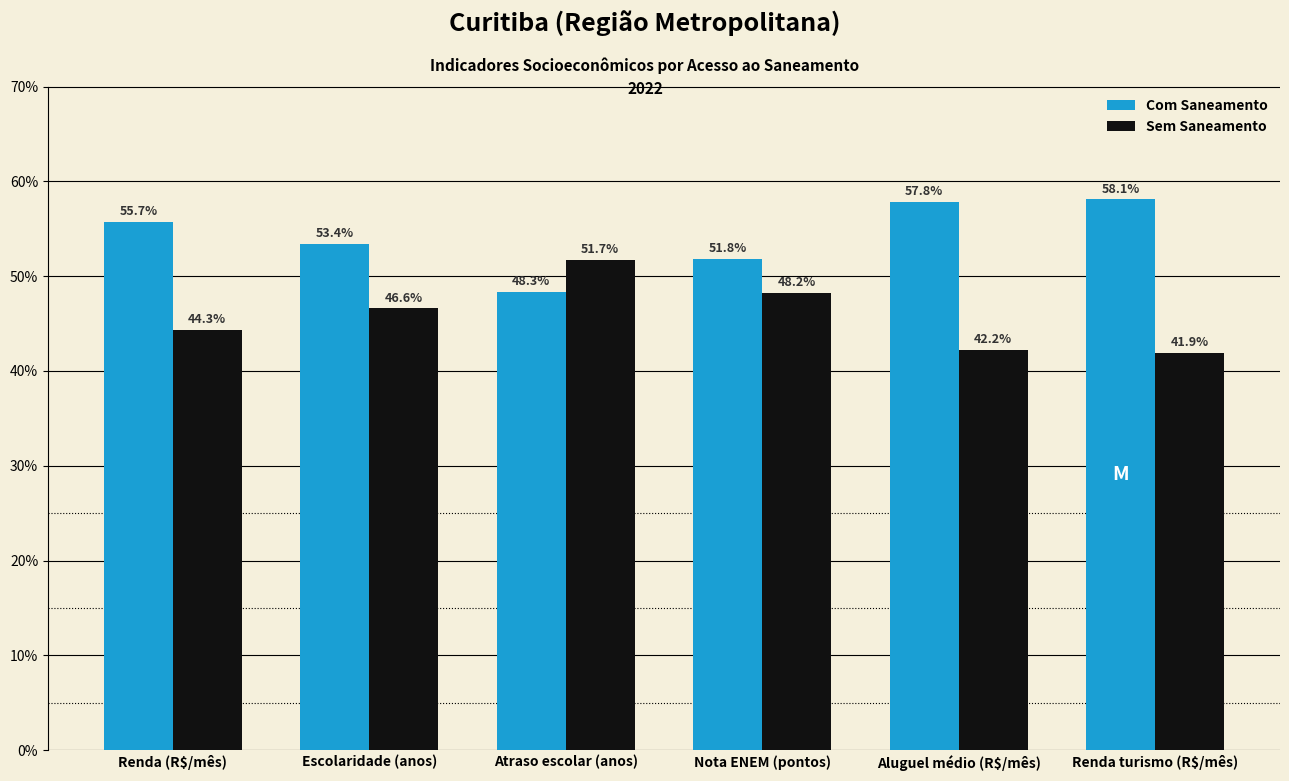

Reading left to right, what are all the values shown in this chart?

Com Saneamento: 55.7	53.4	48.3	51.8	57.8	58.1
Sem Saneamento: 44.3	46.6	51.7	48.2	42.2	41.9